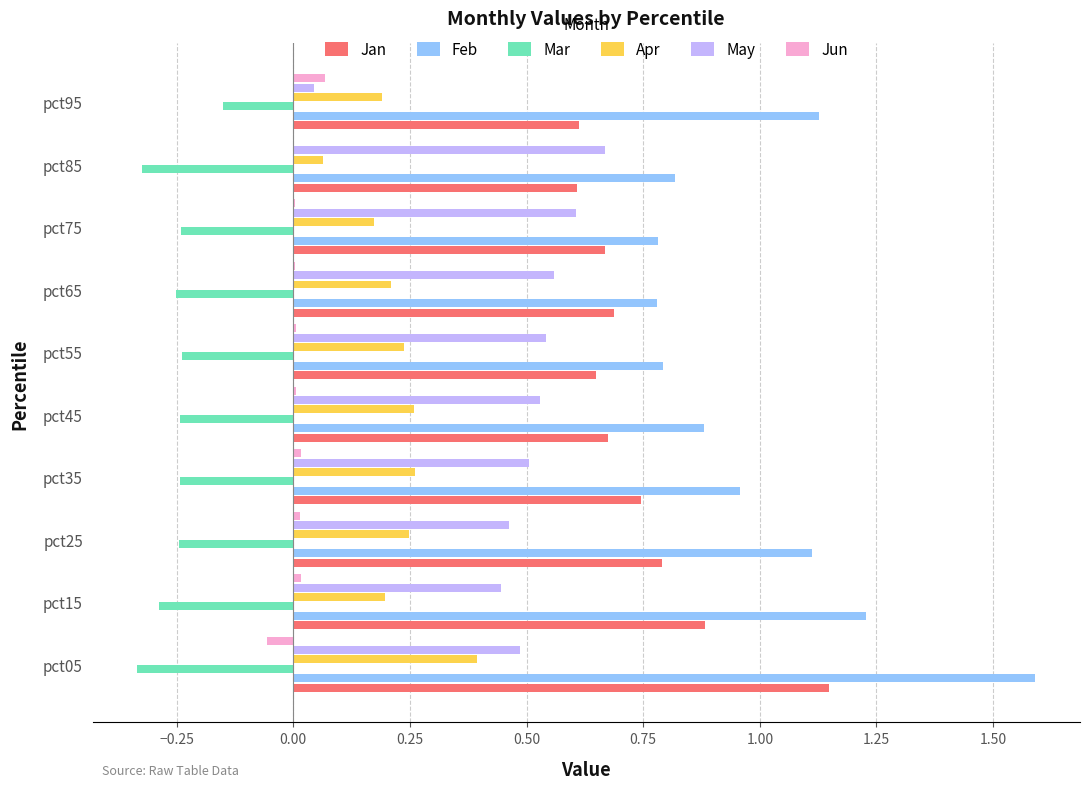

Which series changed the most between pct05 and pct65?

Feb